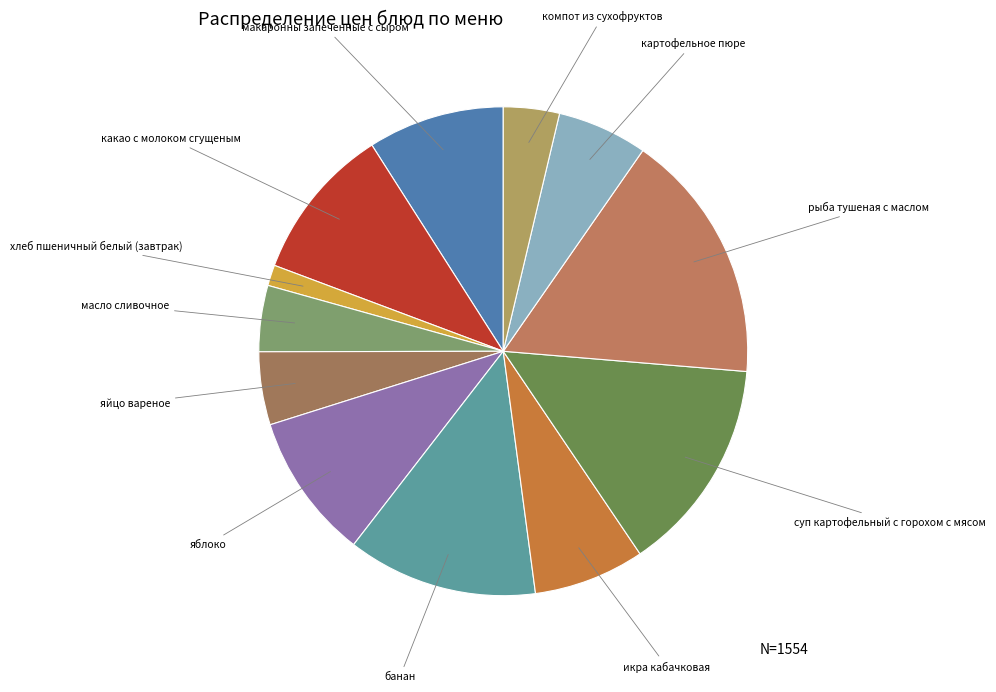

Is there a majority slice in this chart?

No